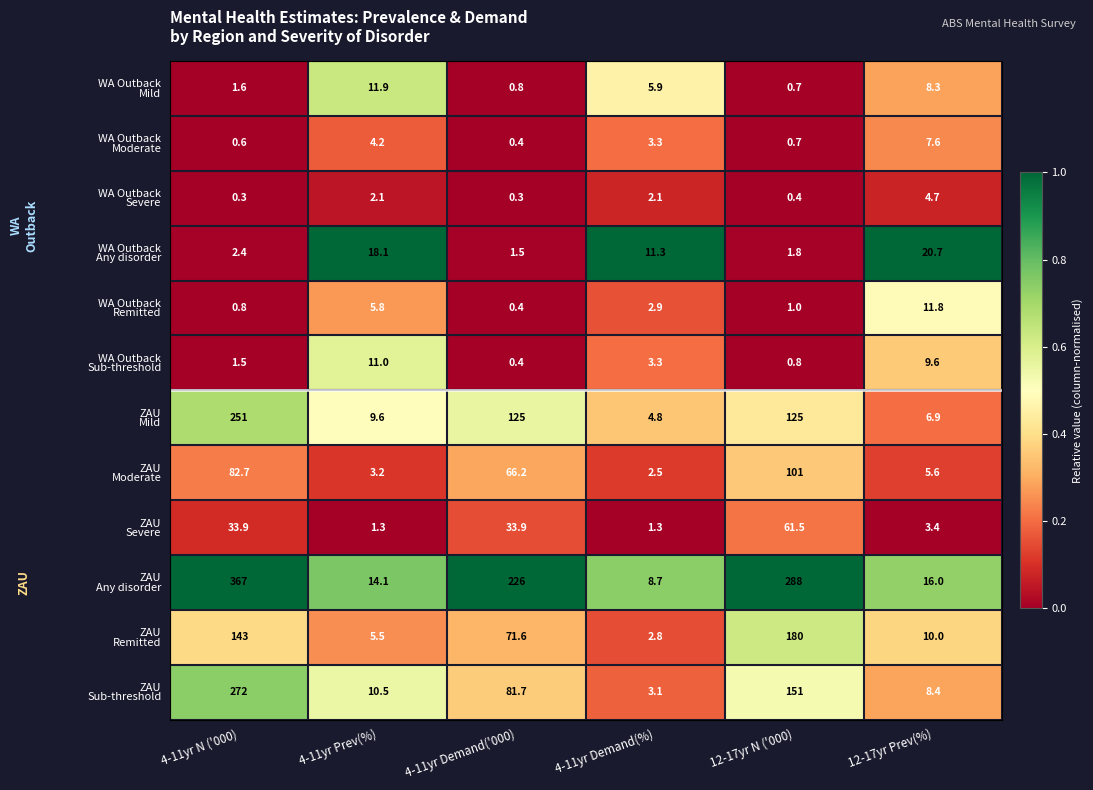

At which category is the sum across all series the highest?

4-11yr N ('000)